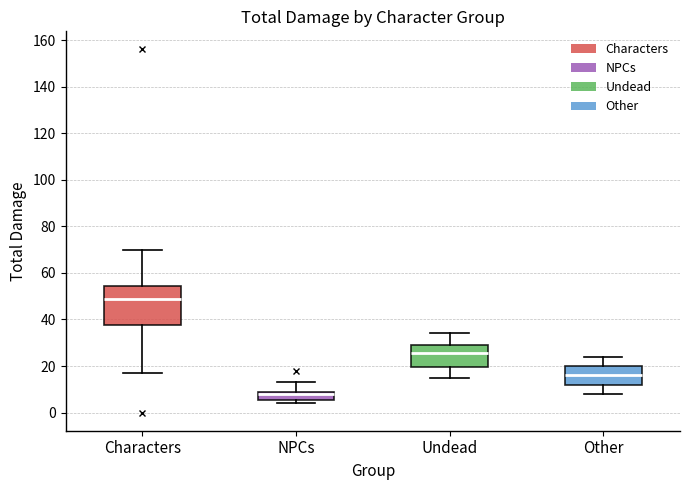

Reading left to right, transcribe this box plot: for each box, give where its median line is, the range the box spans, and where its two whiskers end, as read against the y-axis. The values are not printed on the chart, so give them approximately, as read against the axis.

Characters: median 50, box 38 to 54, whiskers 18 to 70
NPCs: median 8, box 6 to 10, whiskers 4 to 14
Undead: median 26, box 20 to 30, whiskers 16 to 34
Other: median 16, box 12 to 20, whiskers 8 to 24